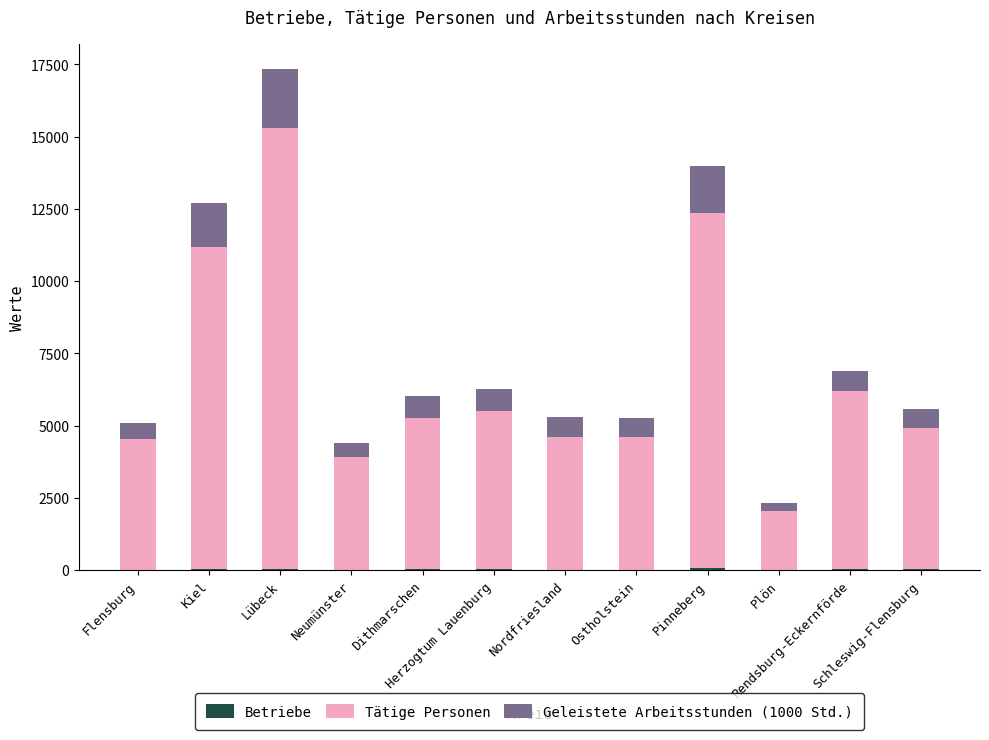

Where is Betriebe nearest to the value 43?

Kiel